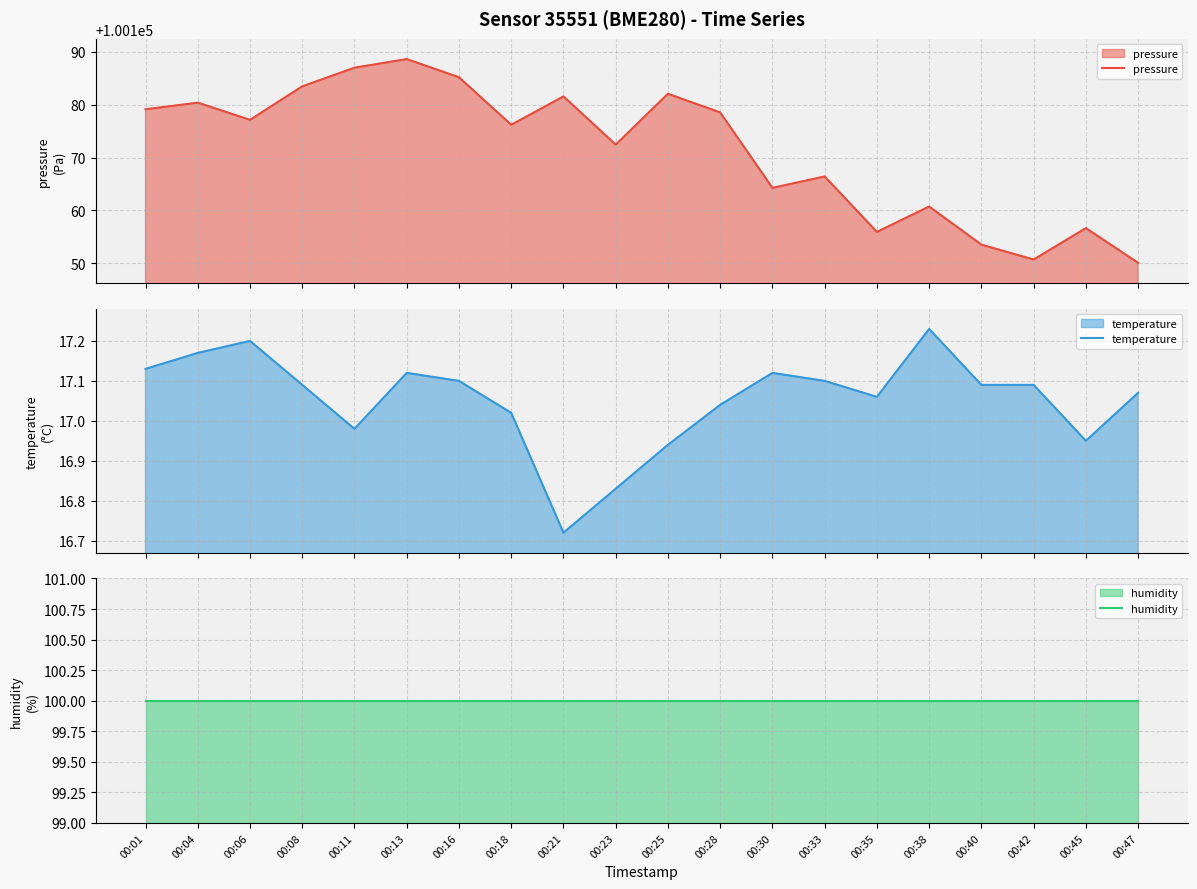

At 00:33, list the series in order from smallest to largest.

temperature, humidity, pressure